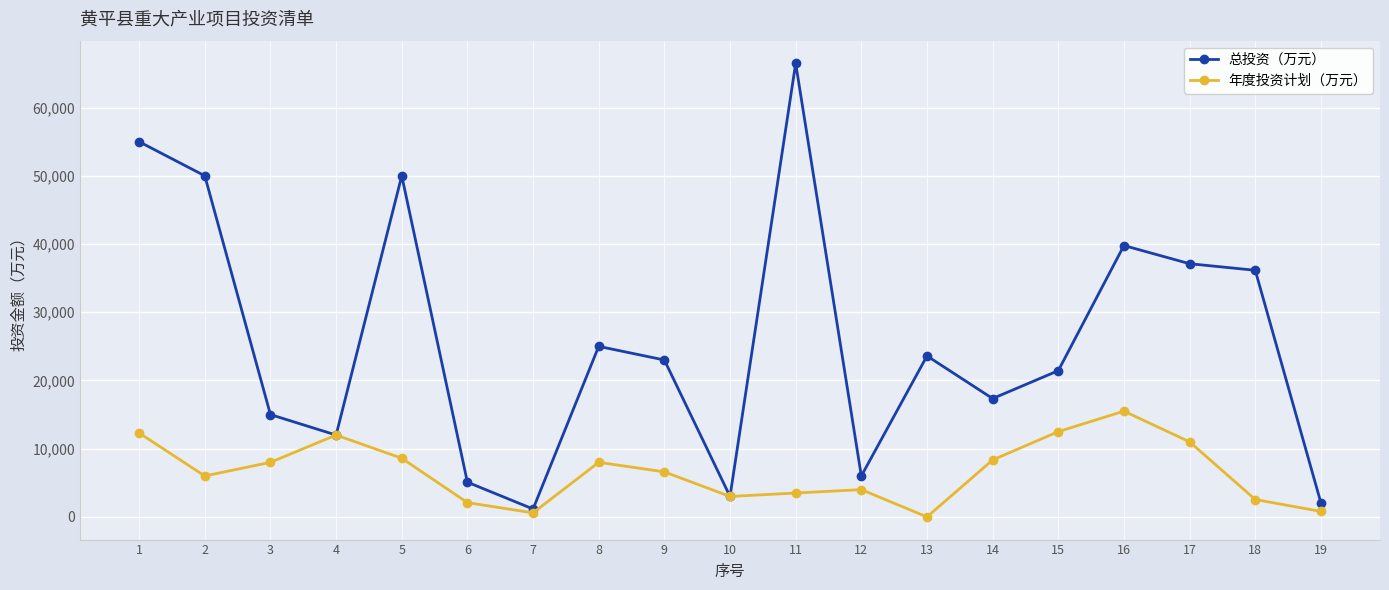

What is the total value across all series at 14?

25697.0